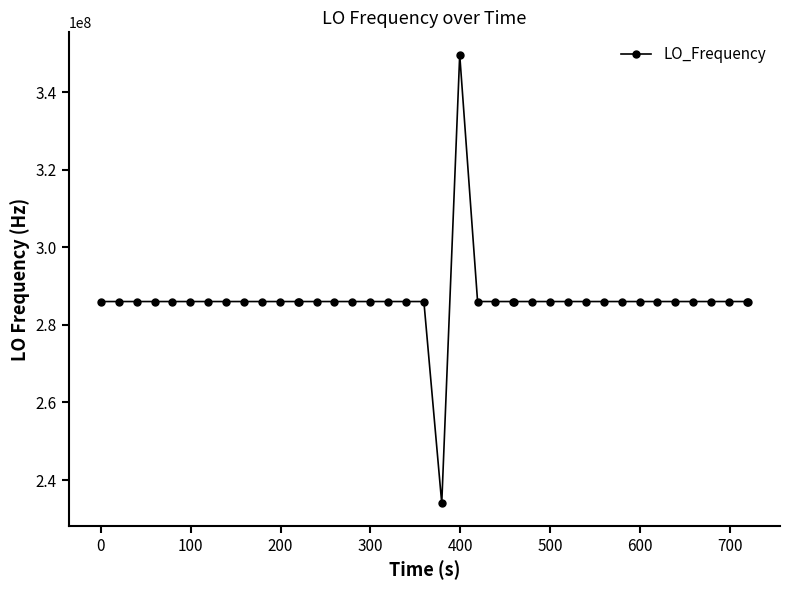

How many series are shown in this chart?

1